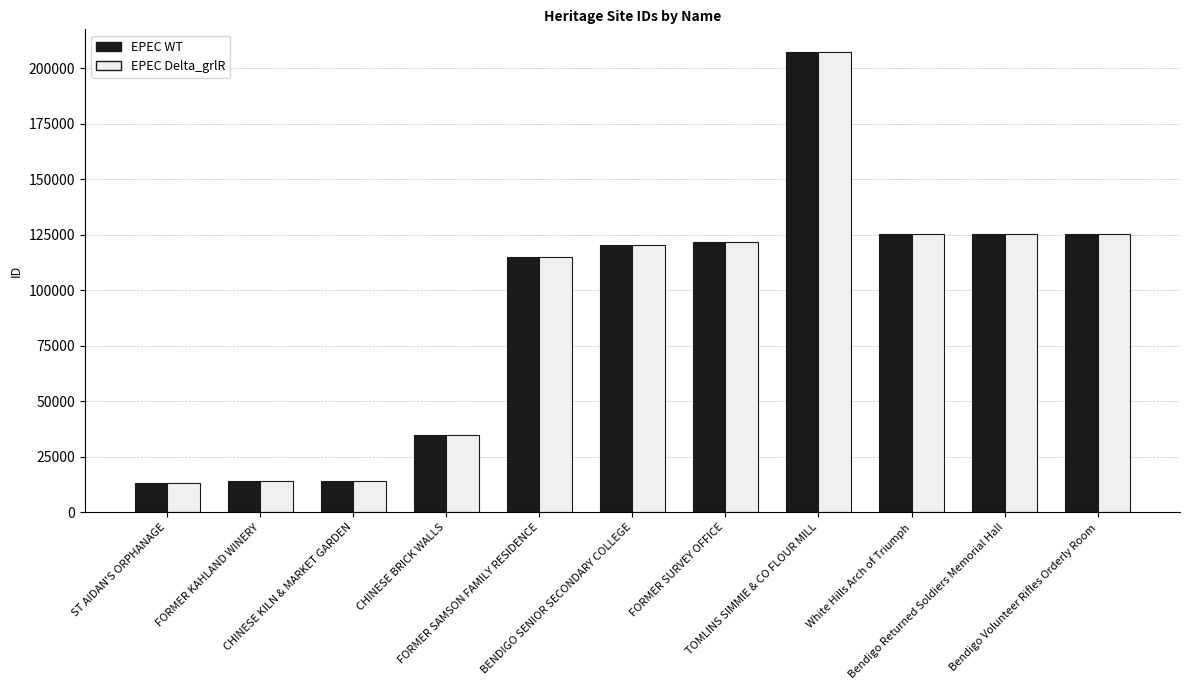

Is the value of EPEC WT at CHINESE KILN & MARKET GARDEN greater than the value of EPEC Delta_grlR at White Hills Arch of Triumph?

No